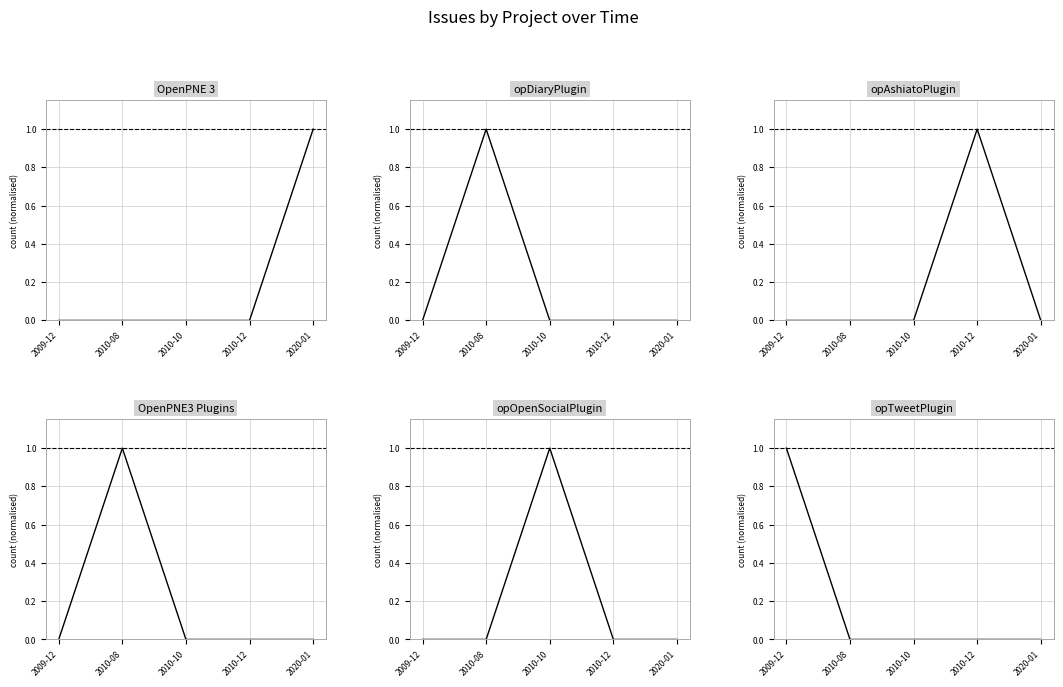

At which label is opTweetPlugin closest to 0?

2010-08